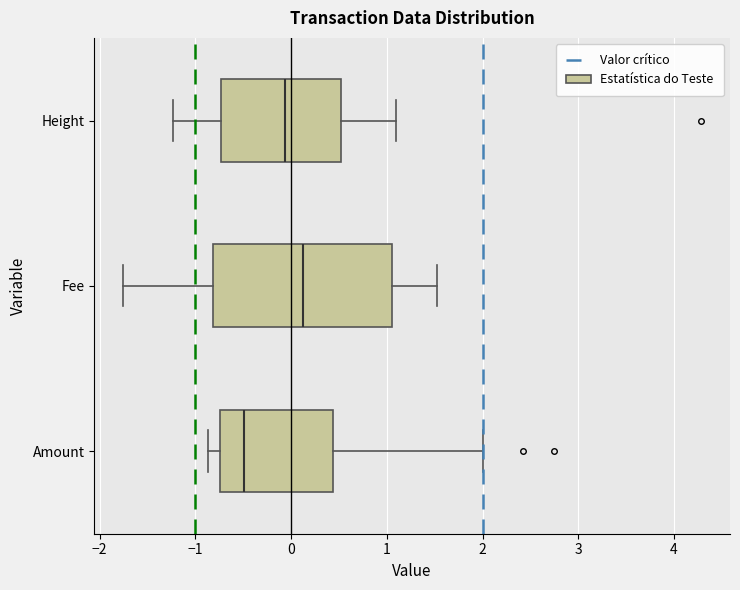

Reading bottom to top, transcribe this box plot: for each box, give where its median line is, the range the box spans, and where its two whiskers end, as read against the x-axis. The values are not printed on the chart, so give them approximately, as read against the axis.

Amount: median -0.5, box -0.7 to 0.4, whiskers -0.9 to 2.0
Fee: median 0.1, box -0.8 to 1.1, whiskers -1.8 to 1.5
Height: median -0.1, box -0.7 to 0.5, whiskers -1.2 to 1.1